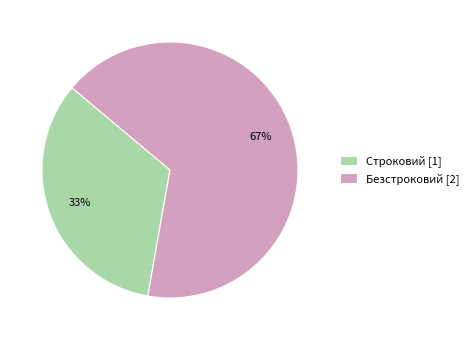

Approximately how many times larger is the value at Безстроковий compared to Строковий?

2.0